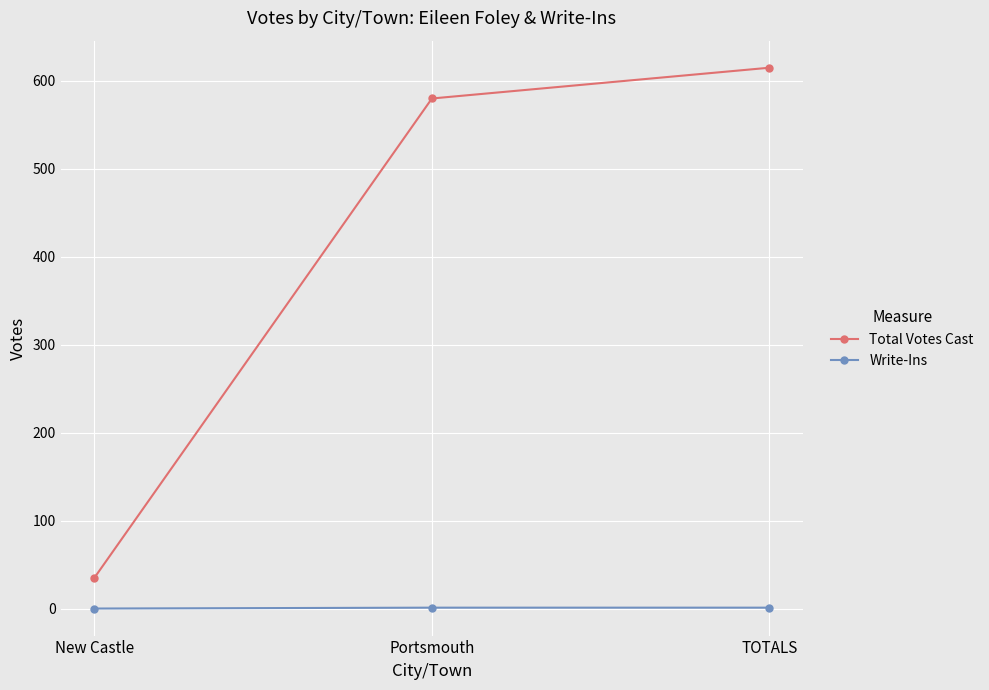

Which category has the highest value across all series?

TOTALS